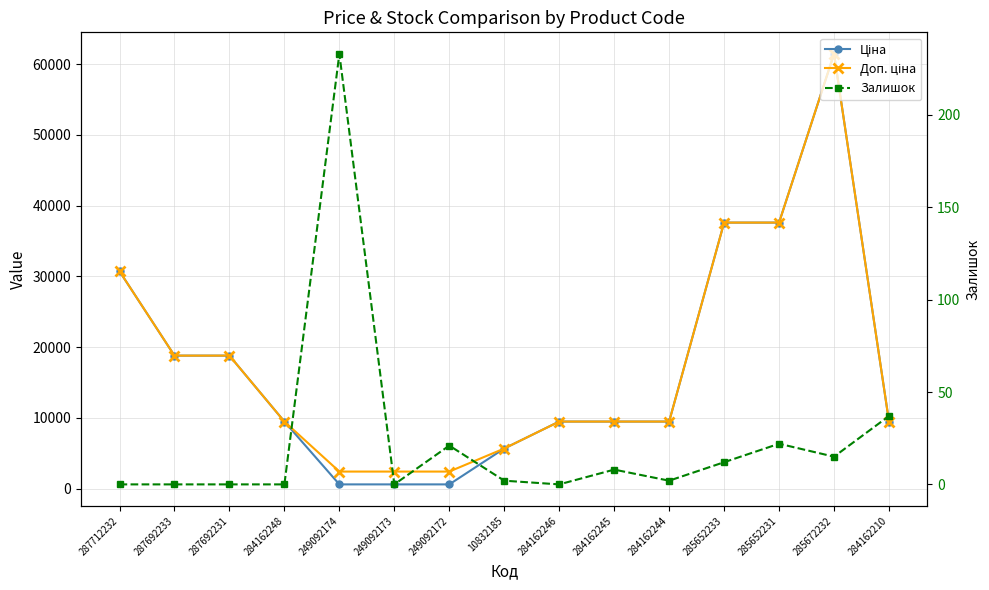

The Залишок series shows 373.2 at 249092174. True or false?

False